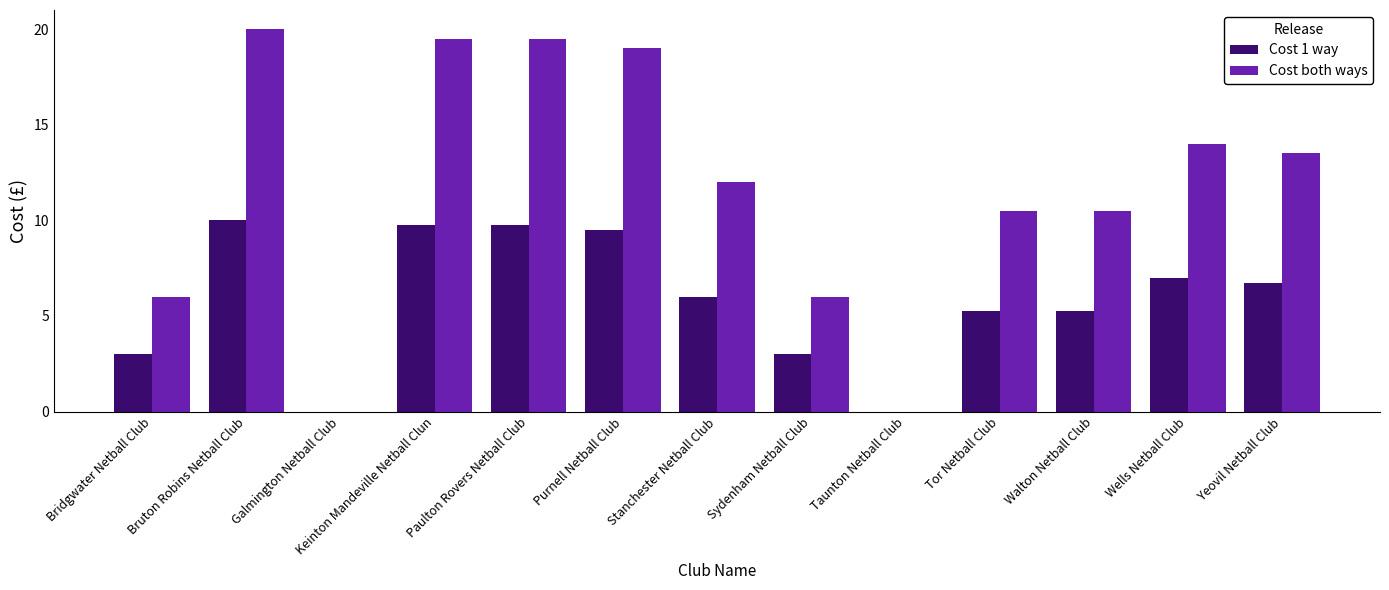

Read the Cost both ways value at Purnell Netball Club.

19.0